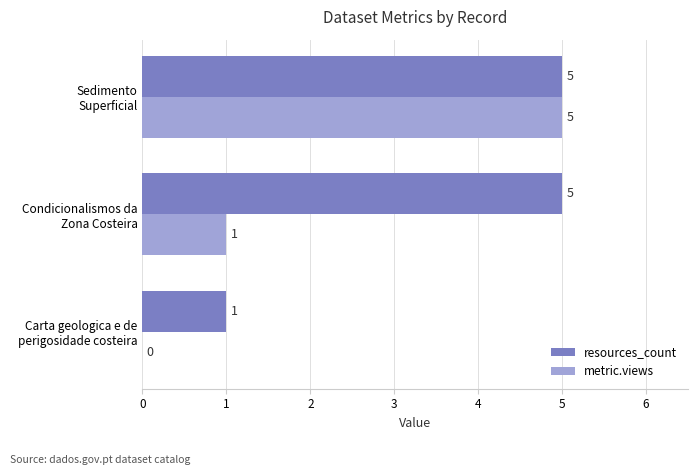

What is the sum of all metric.views values?

6